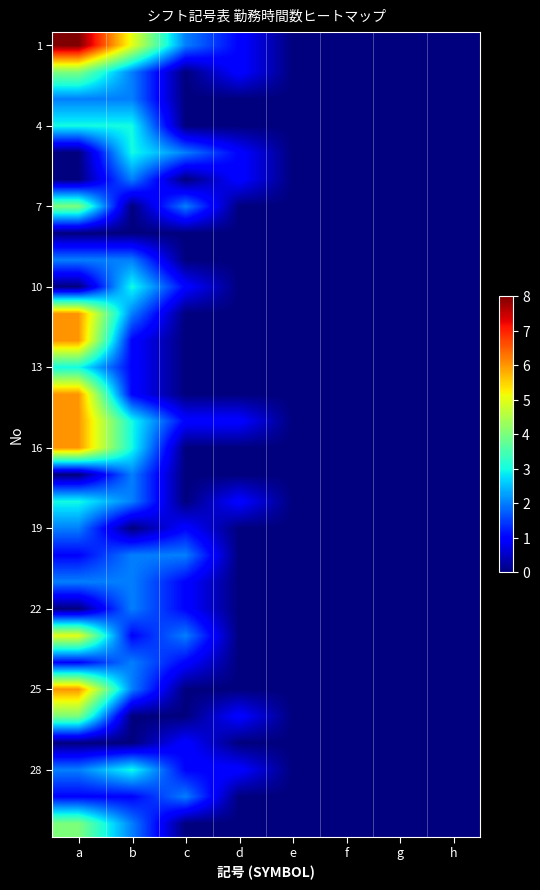

Which series has the largest total across all categories?

1